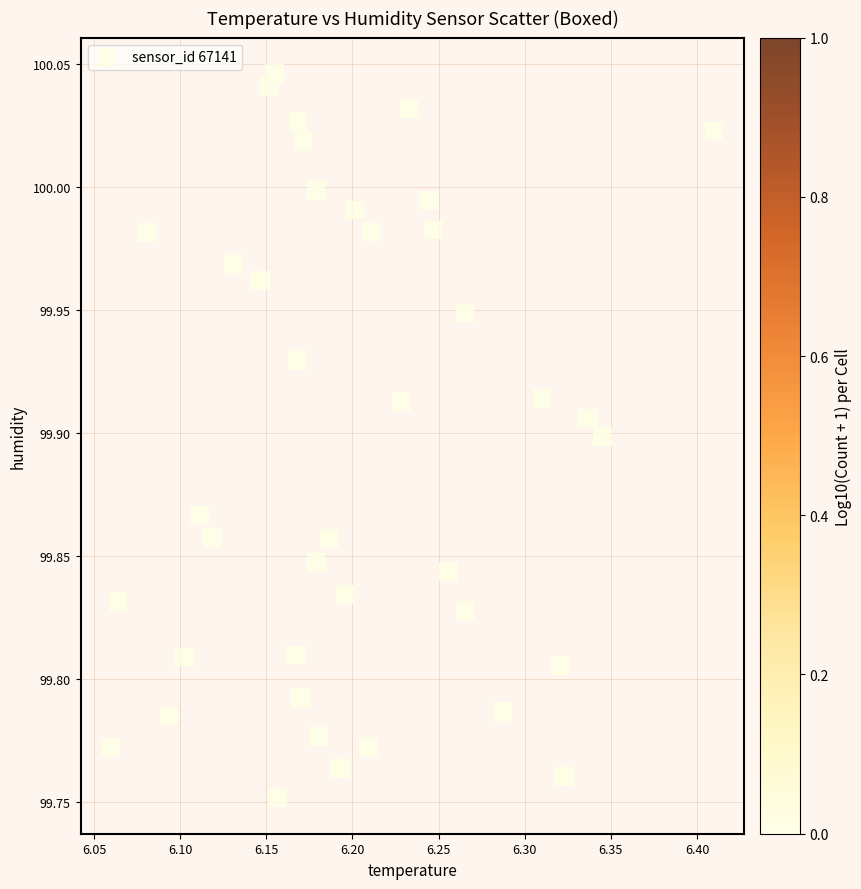

What is the range of X values (max minus min)?

0.4